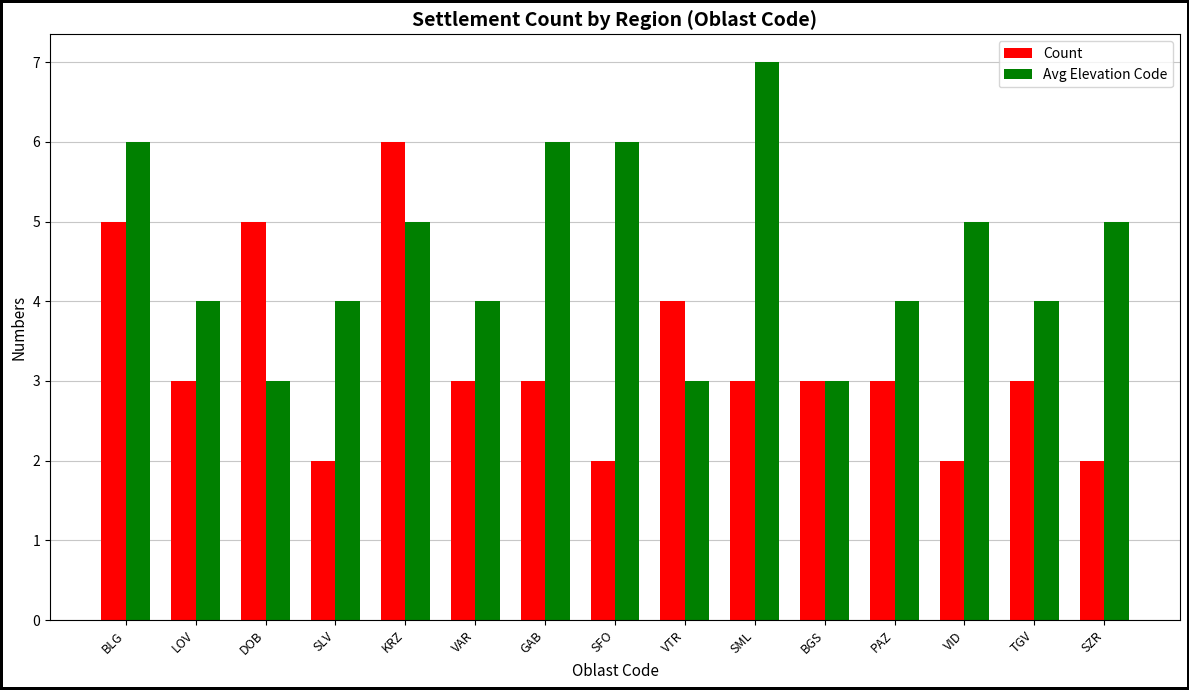

Reading left to right, list all the values displayed in this chart.

Count: BLG=5	LOV=3	DOB=5	SLV=2	KRZ=6	VAR=3	GAB=3	SFO=2	VTR=4	SML=3	BGS=3	PAZ=3	VID=2	TGV=3	SZR=2
Avg Elevation Code: BLG=6	LOV=4	DOB=3	SLV=4	KRZ=5	VAR=4	GAB=6	SFO=6	VTR=3	SML=7	BGS=3	PAZ=4	VID=5	TGV=4	SZR=5